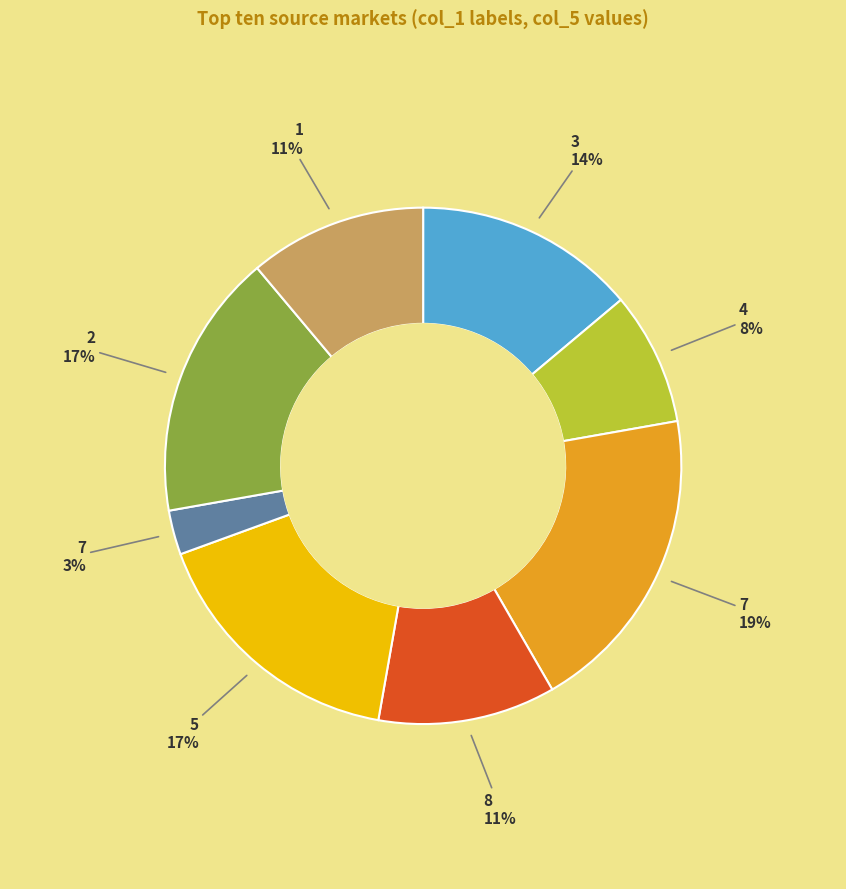

Is there any slice that represents more than half of the pie?

No